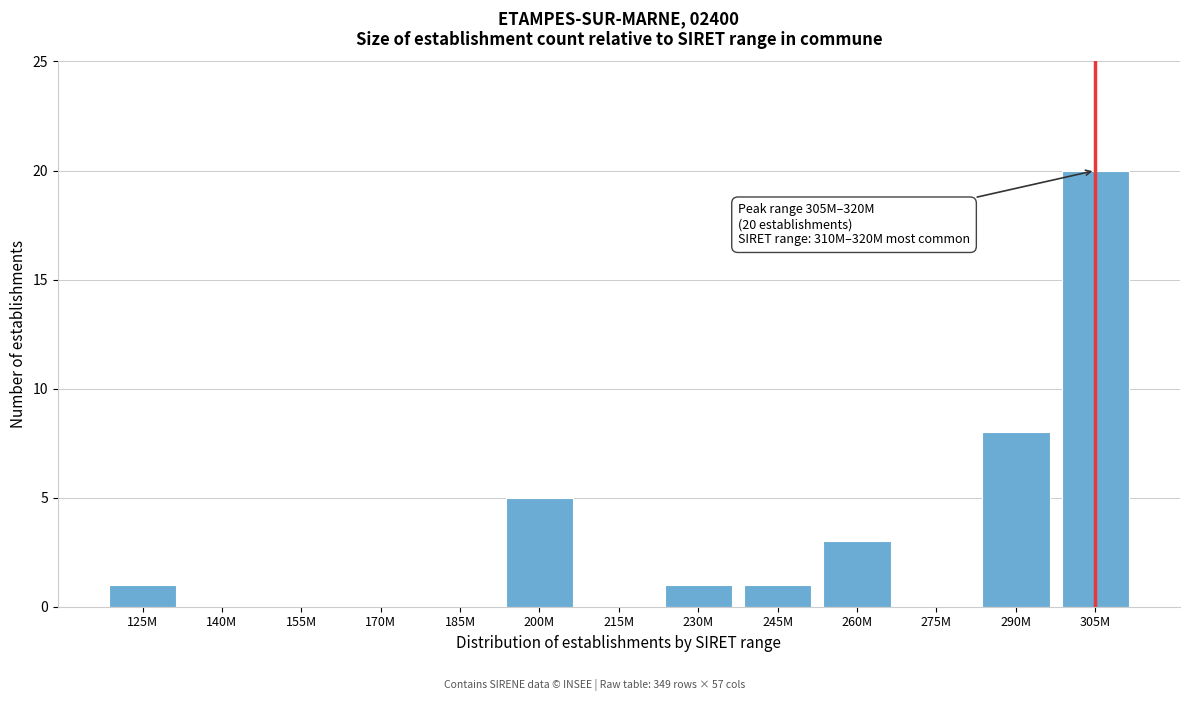

Reading left to right, what are all the values shown in this chart?

125M=1	140M=0	155M=0	170M=0	185M=0	200M=5	215M=0	230M=1	245M=1	260M=3	275M=0	290M=8	305M=20